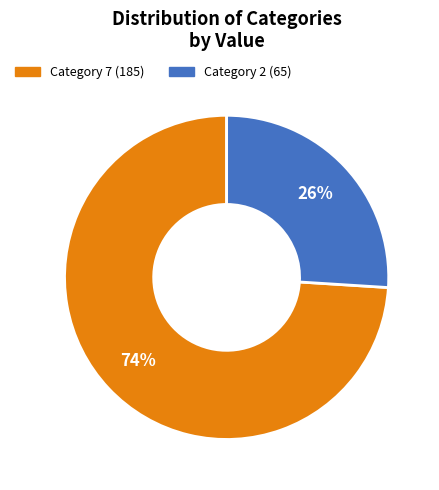

To the nearest percent, what is the average slice percentage?

50%